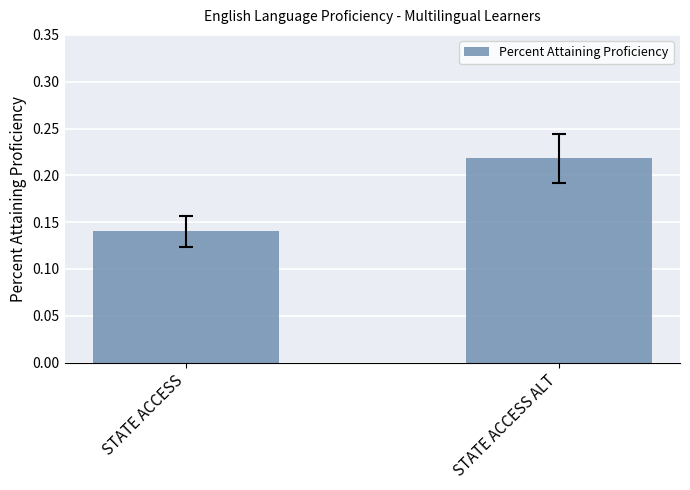

Is it true that the value at STATE ACCESS ALT is 0.1?

False